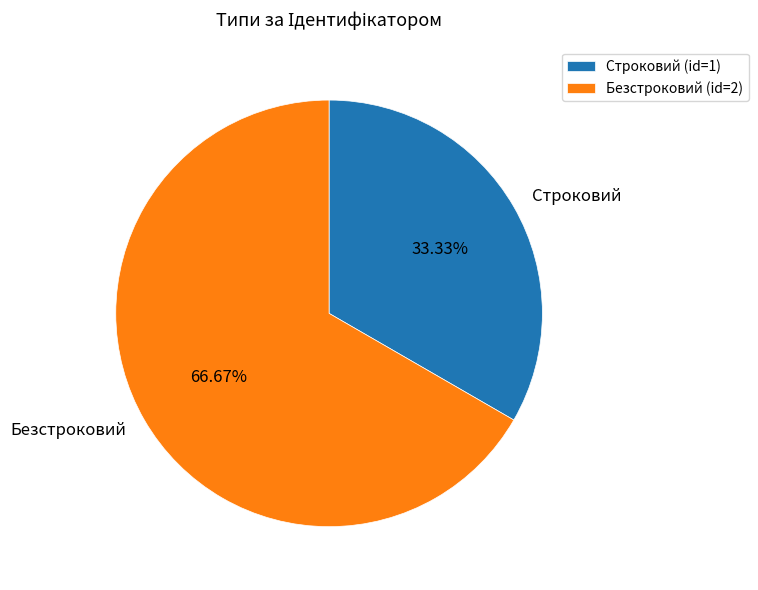

To the nearest percent, what is the difference between the largest and smallest slice percentages?

33%